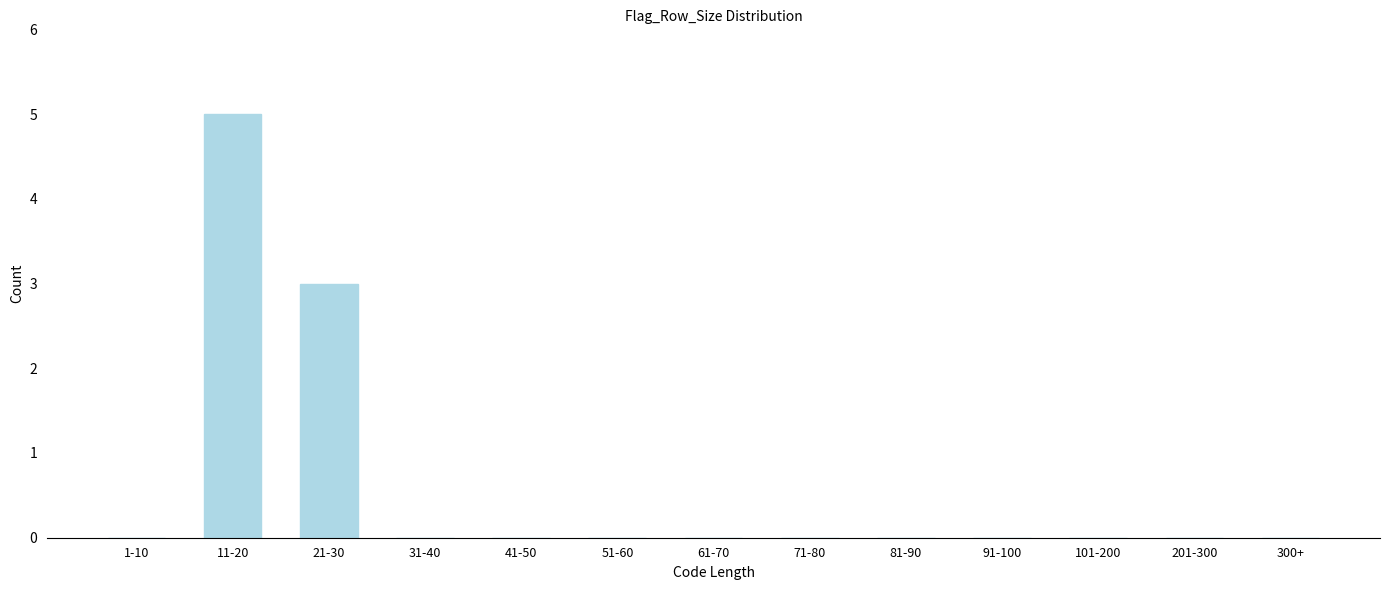

Reading left to right, what are all the values shown in this chart?

1-10=0	11-20=5	21-30=3	31-40=0	41-50=0	51-60=0	61-70=0	71-80=0	81-90=0	91-100=0	101-200=0	201-300=0	300+=0